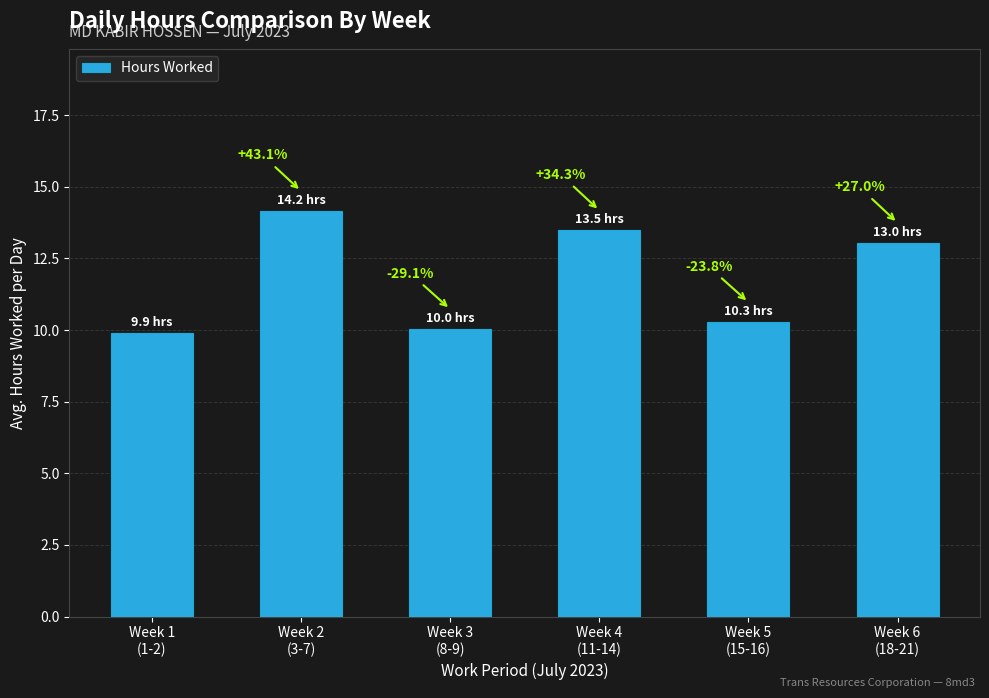

How many bars are there in total?

6